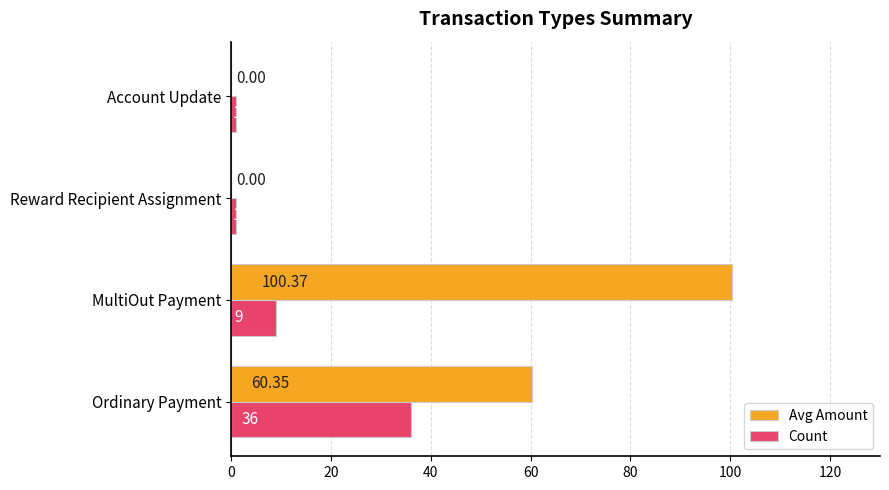

Which series has the largest total across all categories?

Avg Amount